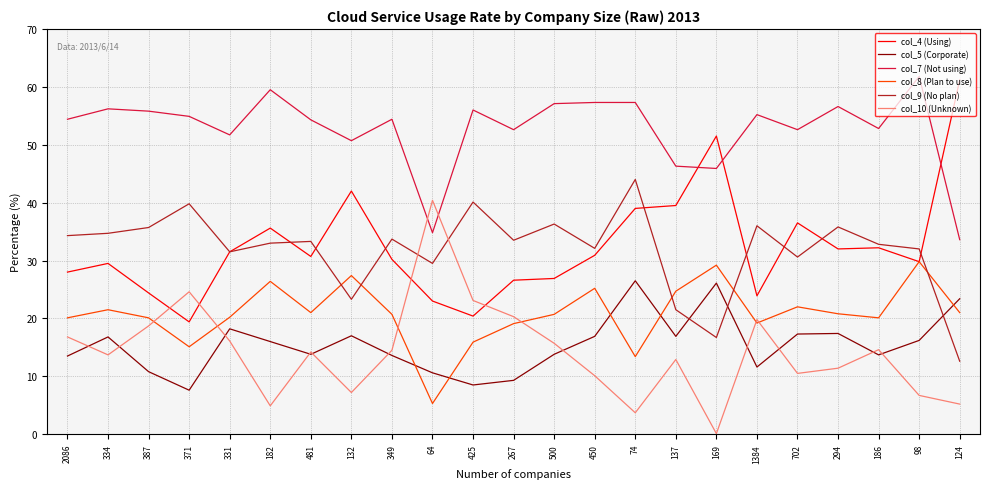

What are all the series names shown in the legend?

col_4 (Using), col_5 (Corporate), col_7 (Not using), col_8 (Plan to use), col_9 (No plan), col_10 (Unknown)